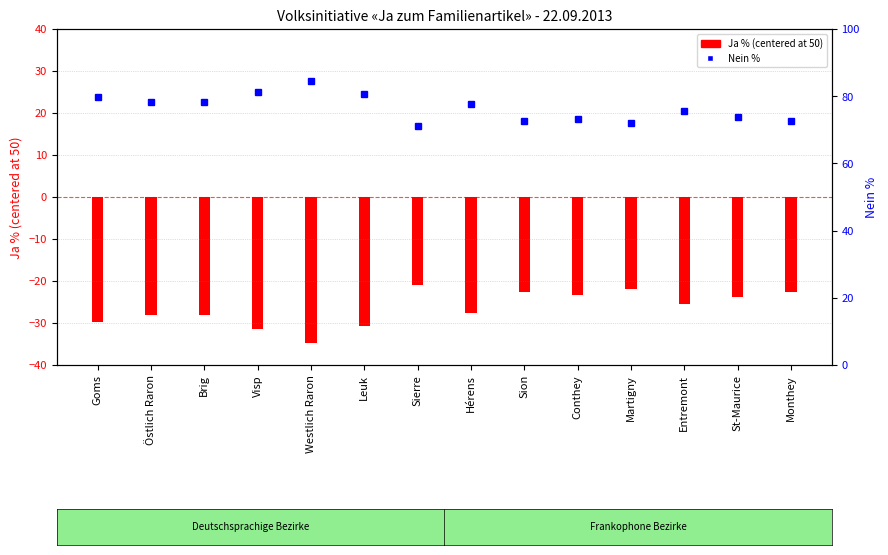

At Conthey, list the series in order from largest to smallest.

Nein %, Ja %